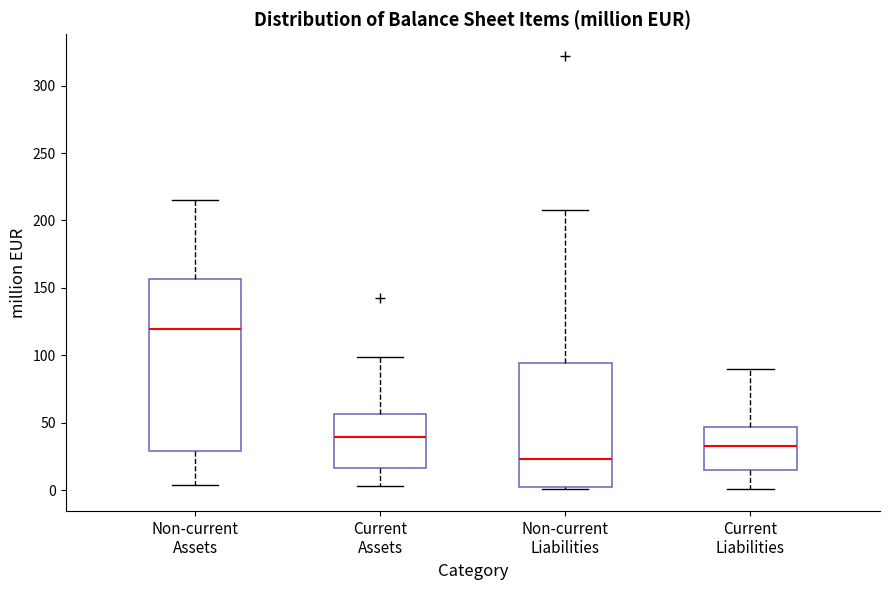

Which box has the highest median line?

Non-current Assets